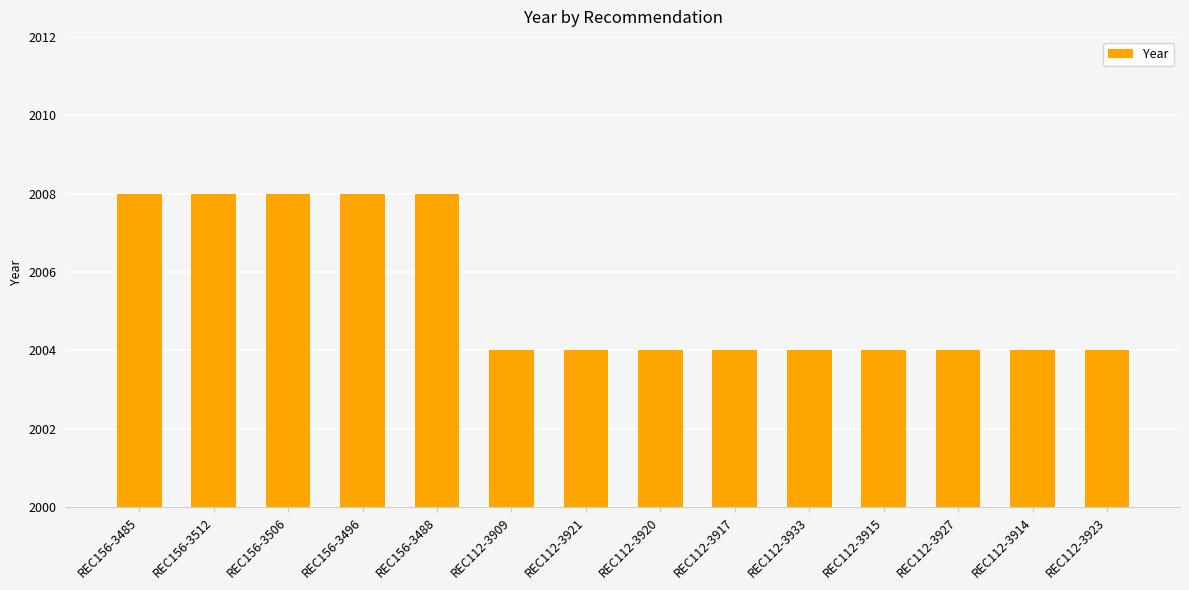

Are the bars grouped side by side (vs. stacked)?

No